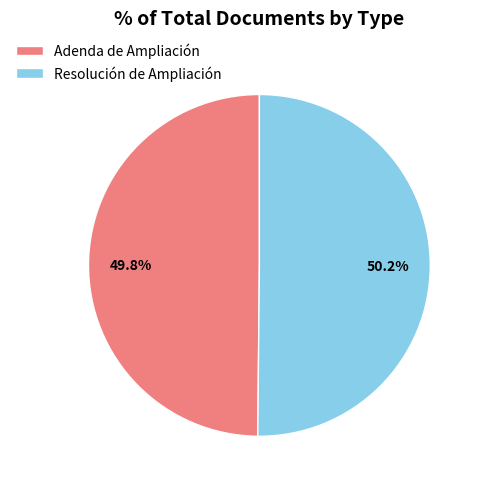

Is there a majority slice in this chart?

Yes